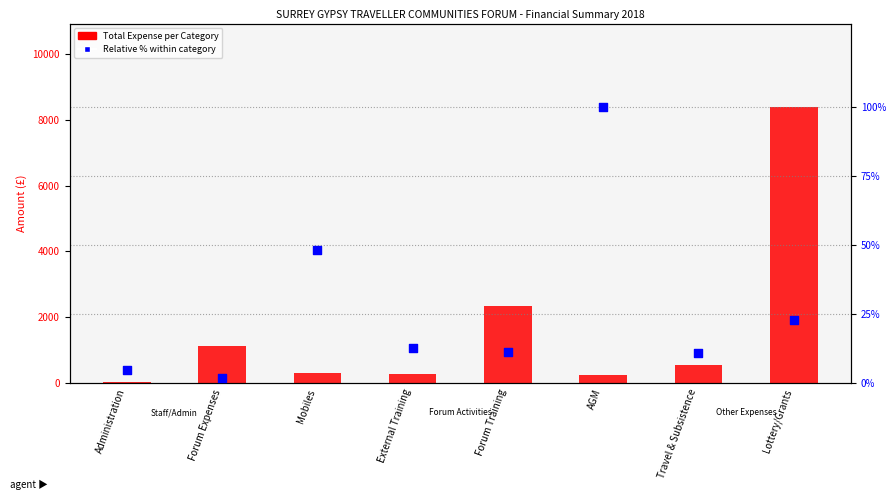

Which series has the largest Y range (max minus min)?

Total Expense per Category